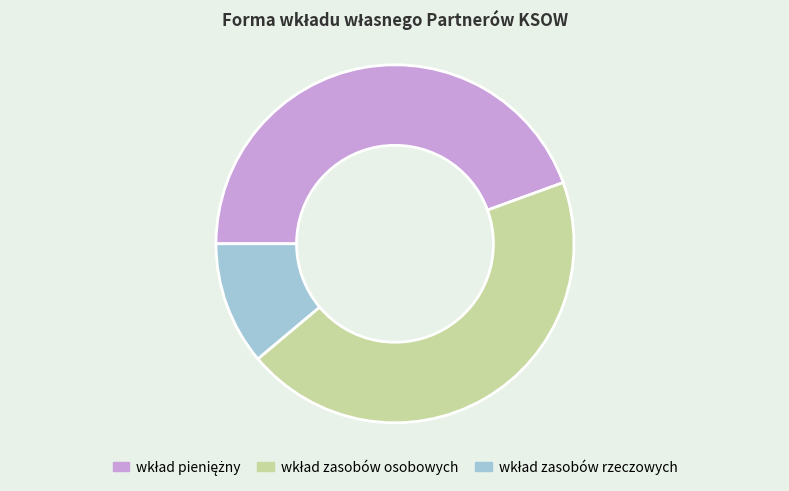

Does any single category account for the majority?

No